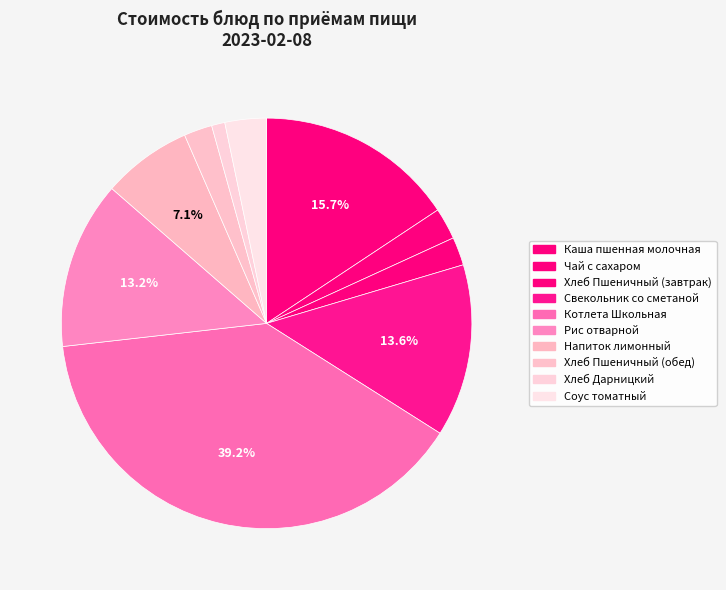

To the nearest percent, what percentage of the pie is Соус томатный?

3%